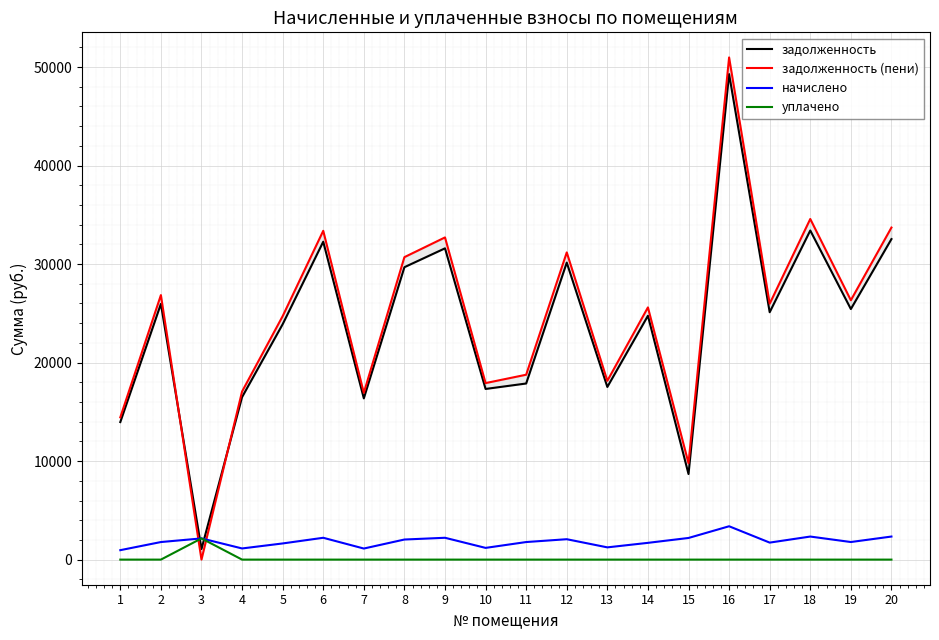

What is the maximum value for начислено?

3385.1